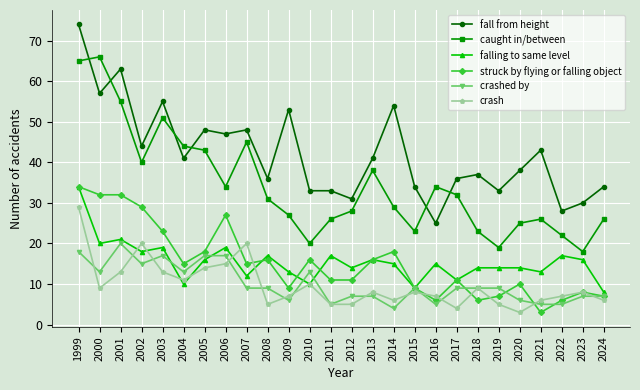

What is the lowest value of the crashed by series?

4